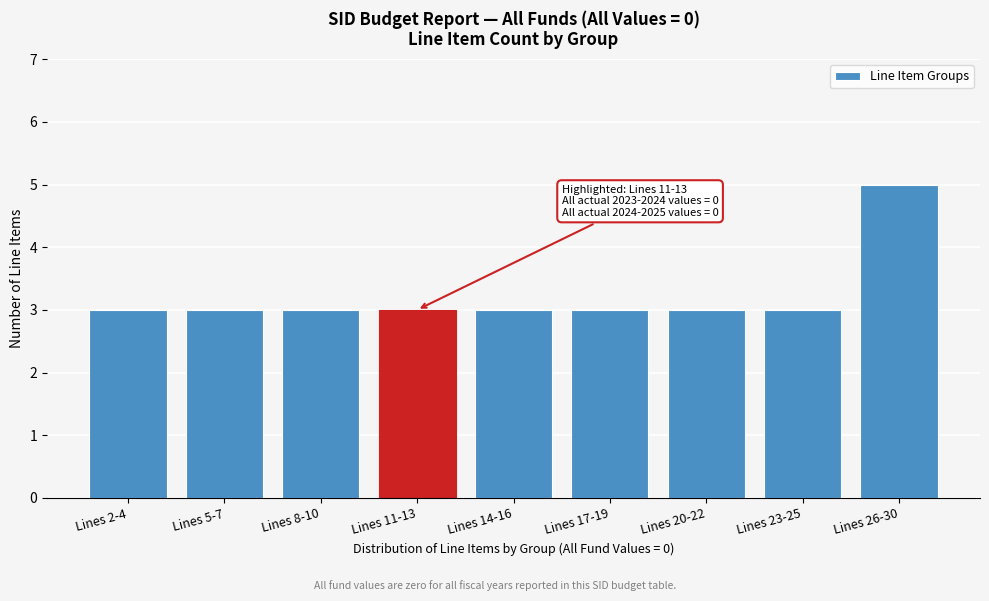

Reading left to right, extract all data points from this chart.

Lines 2-4=3	Lines 5-7=3	Lines 8-10=3	Lines 11-13=3	Lines 14-16=3	Lines 17-19=3	Lines 20-22=3	Lines 23-25=3	Lines 26-30=5